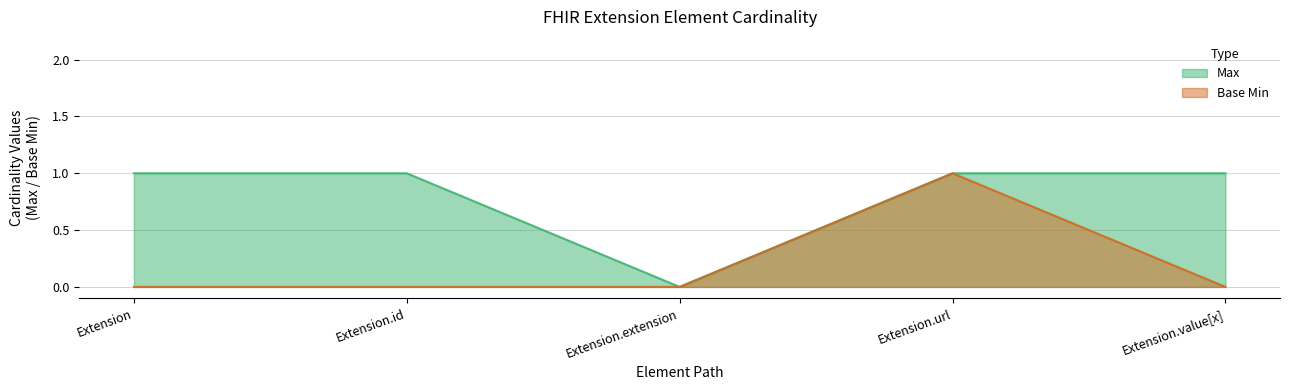

Read the Max value at Extension.

1